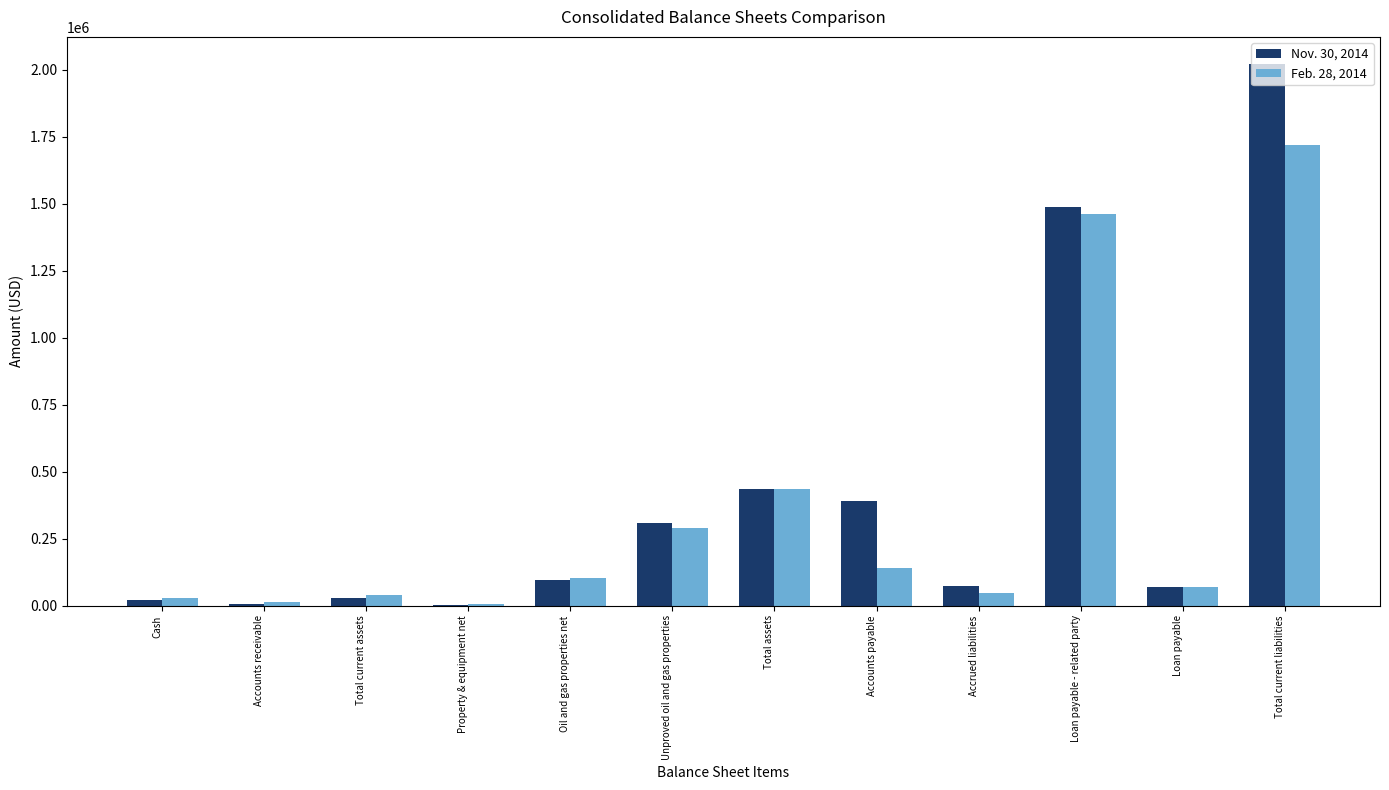

What is the greatest value displayed?

2021360